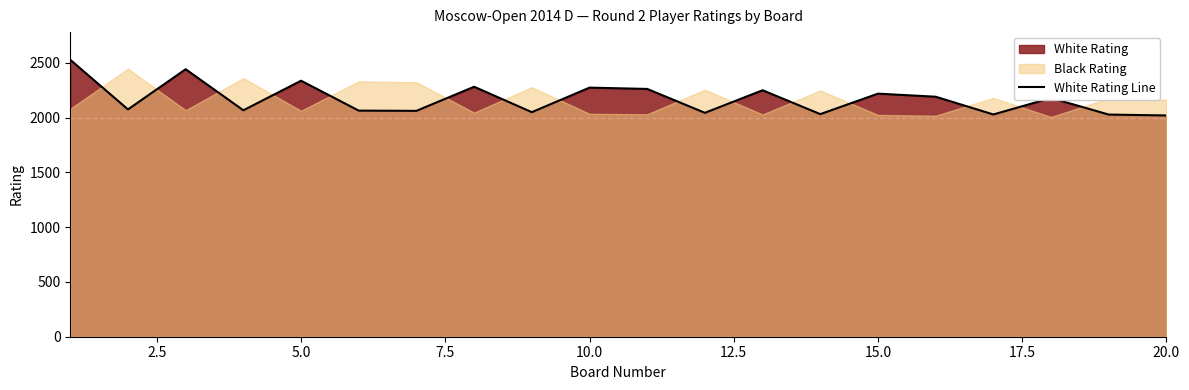

What is the sum of the values at 2.5 and 19?

4095